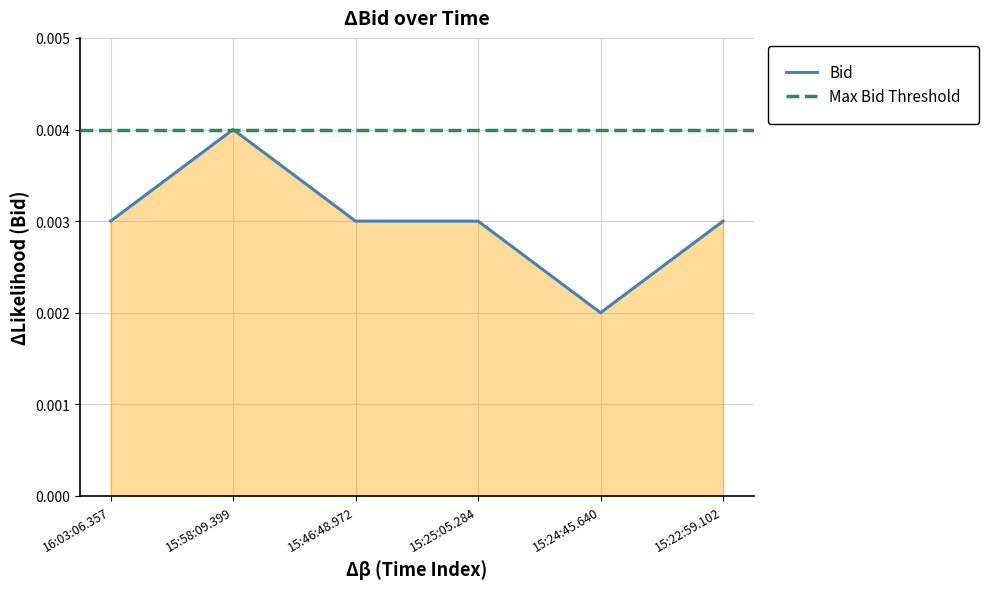

How many points are higher than both their immediate neighbors (excluding endpoints)?

1